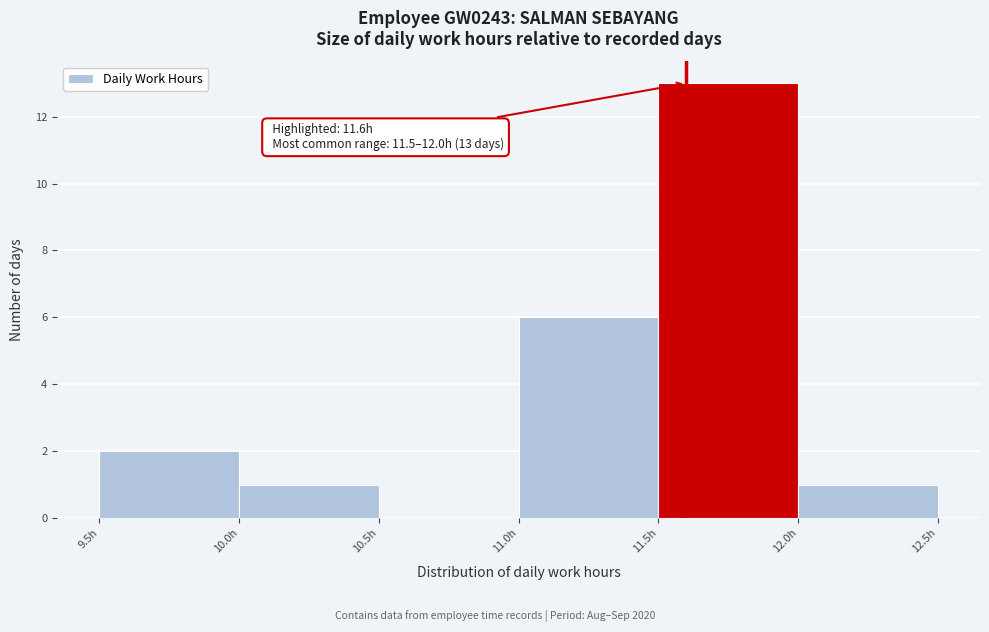

Over which range of the x-axis is the bar tallest?

11.5 to 12.0